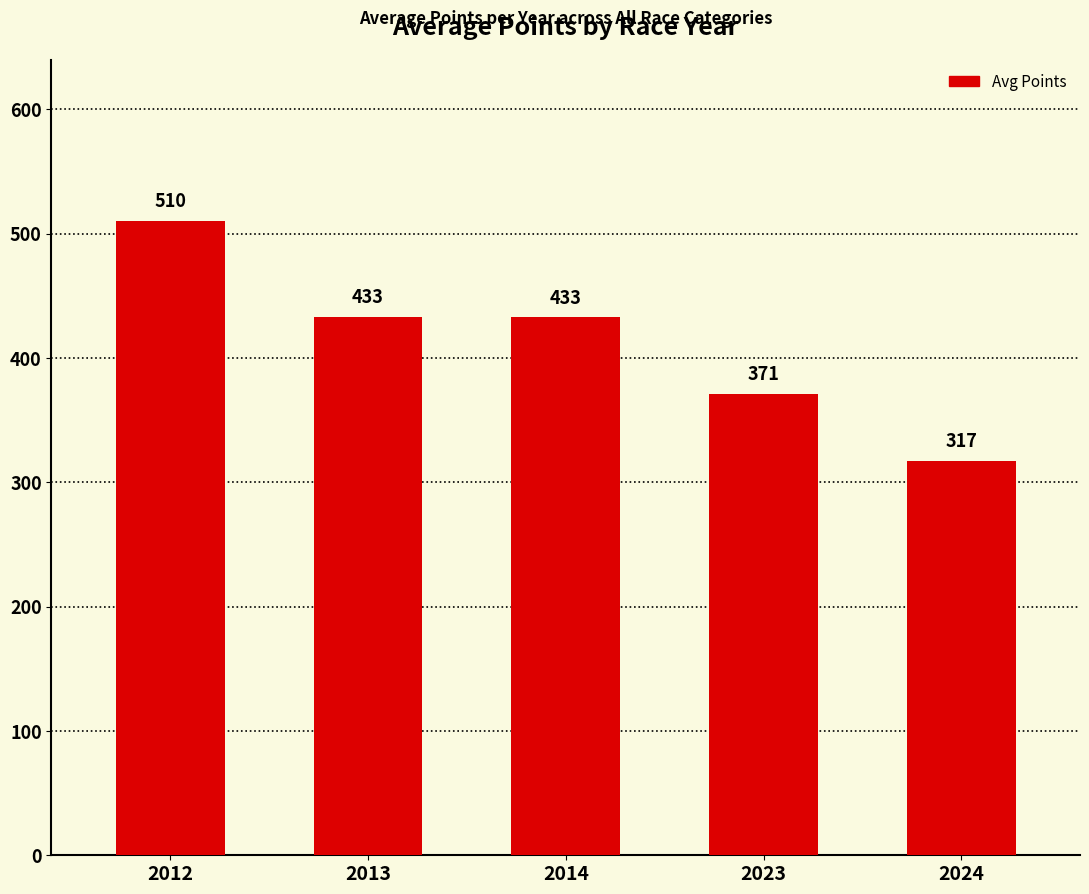

At which category does the chart reach its minimum across all series?

2024